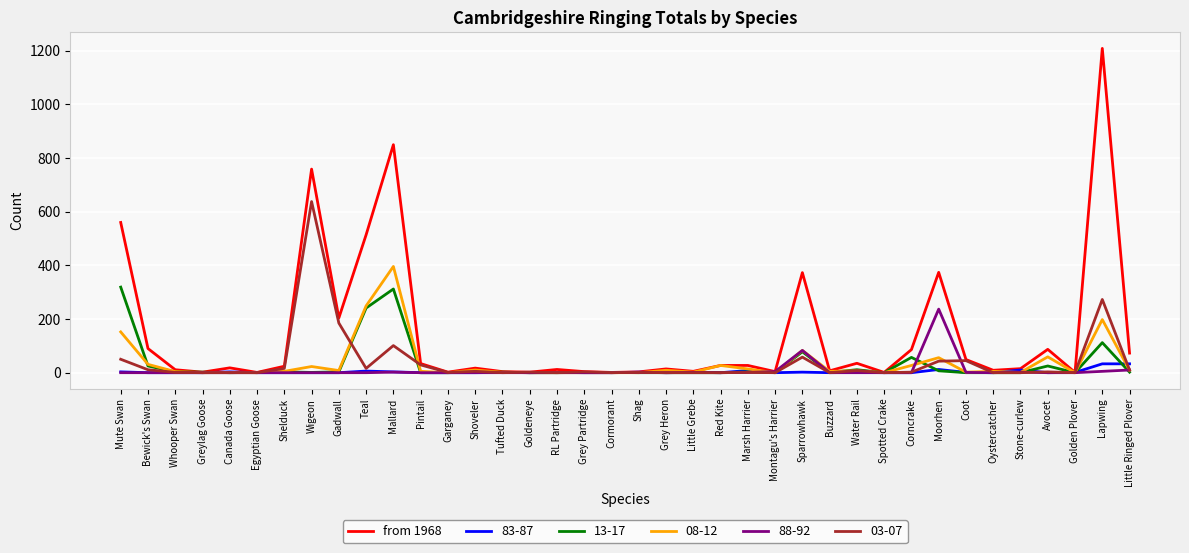

What is the greatest value displayed?

1209